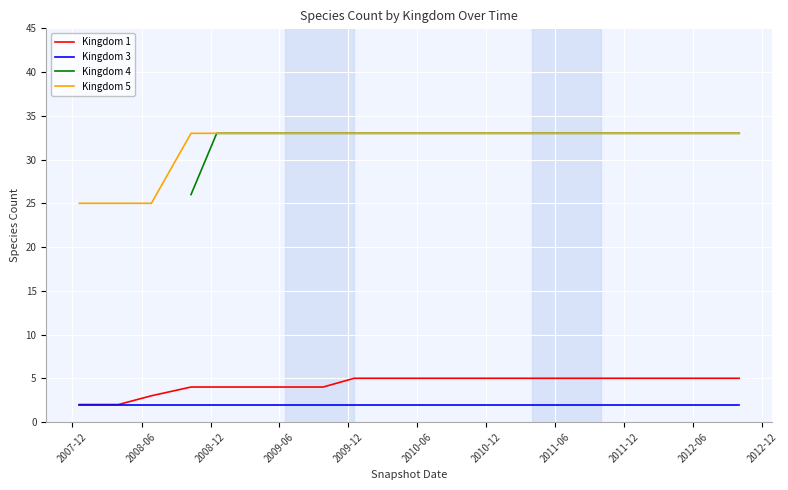

True or false: Kingdom 5 has more than 2 interior local peaks.

False